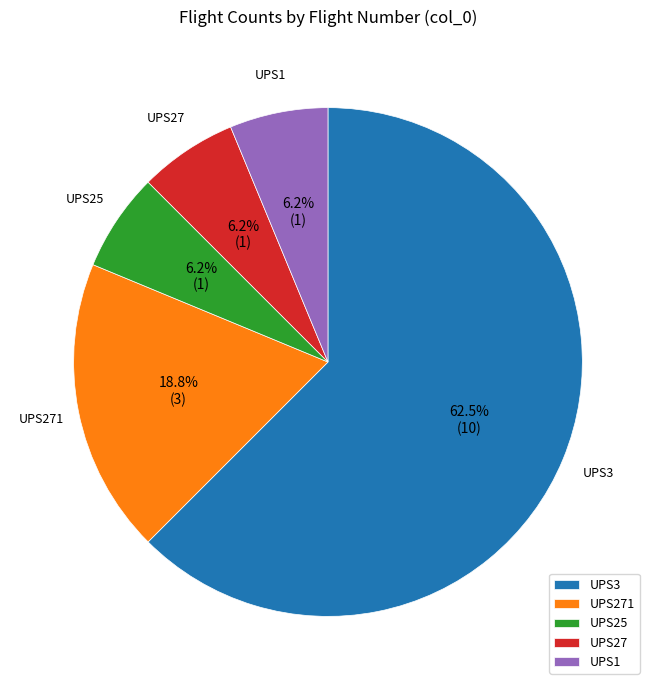

What is the ratio of the value at UPS1 to the value at UPS271?

0.3